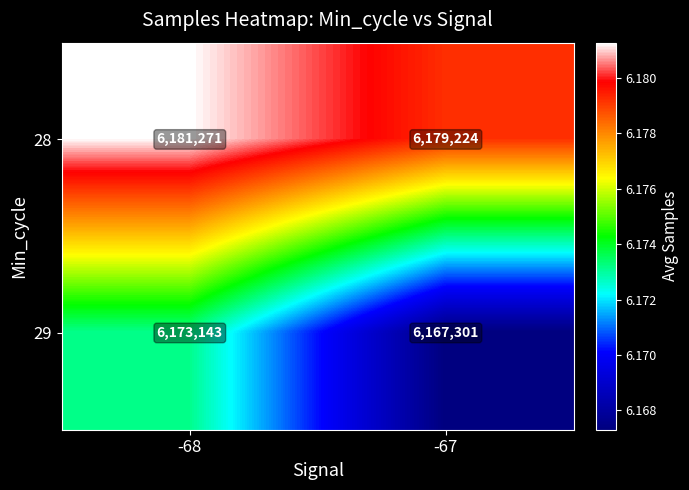

At which label does 29 reach its peak?

-68